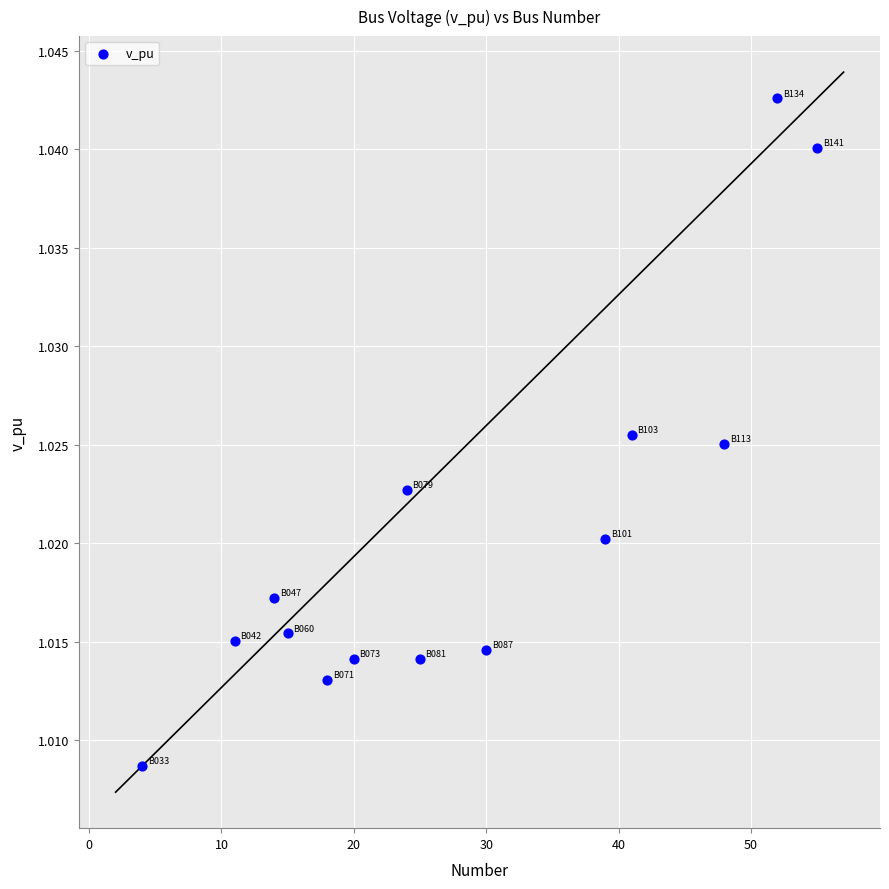

What is the range of X values (max minus min)?

51.0